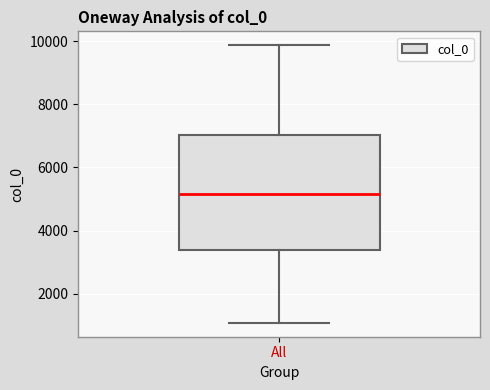

Transcribe this box plot: give where the median line is, the range the box spans, and where the two whiskers end, as read against the y-axis. The values are not printed on the chart, so give them approximately, as read against the axis.

median 5200, box 3400 to 7000, whiskers 1000 to 9800